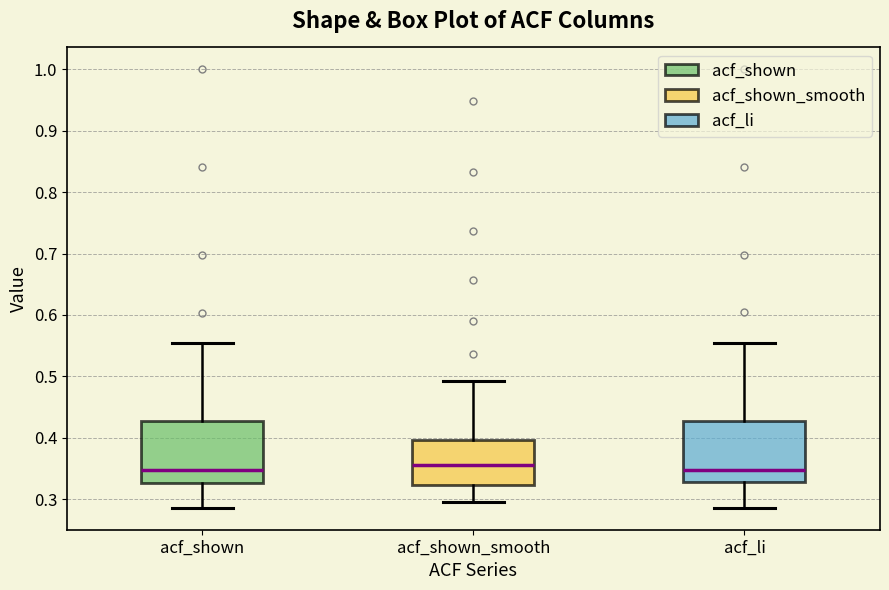

Where does the median line of the box for acf_li sit on the y-axis? The values are not printed on the chart, so give them approximately, as read against the axis.

0.35